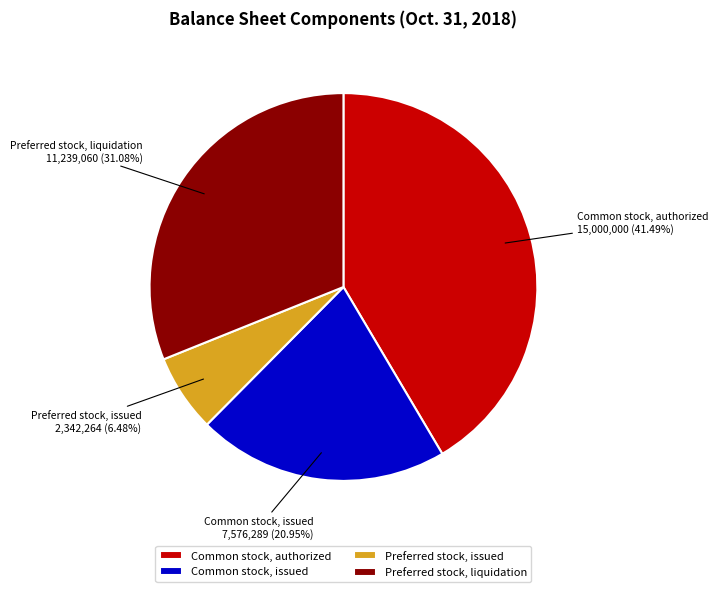

Is there a majority slice in this chart?

No